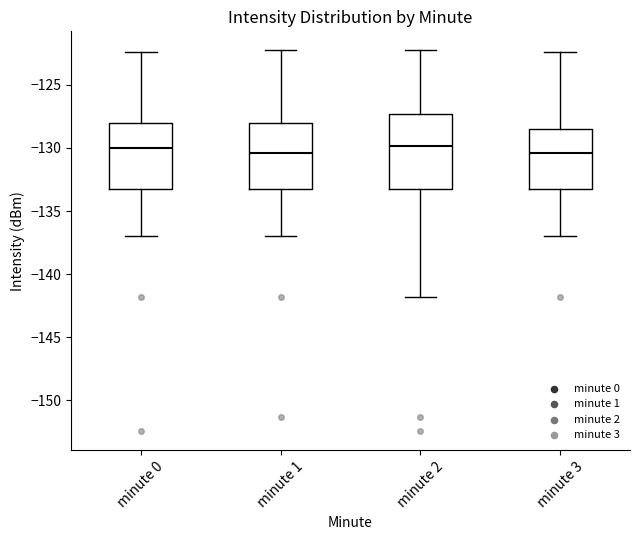

Reading left to right, transcribe this box plot: for each box, give where its median line is, the range the box spans, and where its two whiskers end, as read against the y-axis. The values are not printed on the chart, so give them approximately, as read against the axis.

minute 0: median -130.0, box -133.5 to -128.0, whiskers -137.0 to -122.5
minute 1: median -130.5, box -133.5 to -128.0, whiskers -137.0 to -122.5
minute 2: median -130.0, box -133.5 to -127.5, whiskers -142.0 to -122.5
minute 3: median -130.5, box -133.5 to -128.5, whiskers -137.0 to -122.5